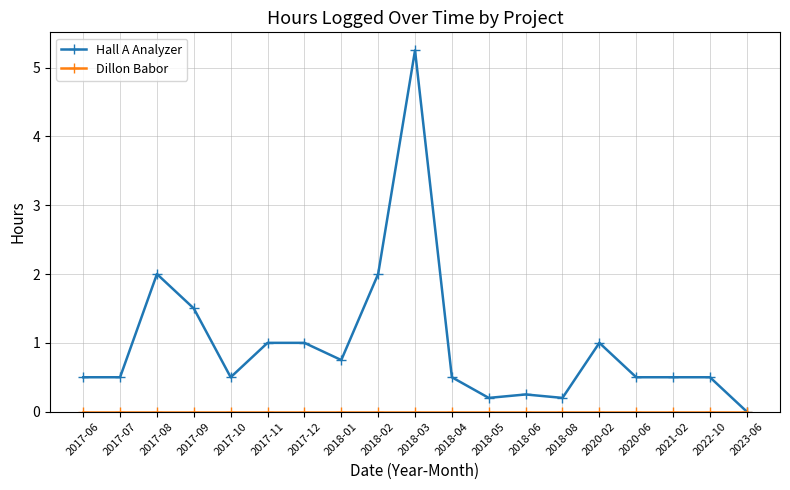

Which category has the lowest value in the Hall A Analyzer series?

2023-06